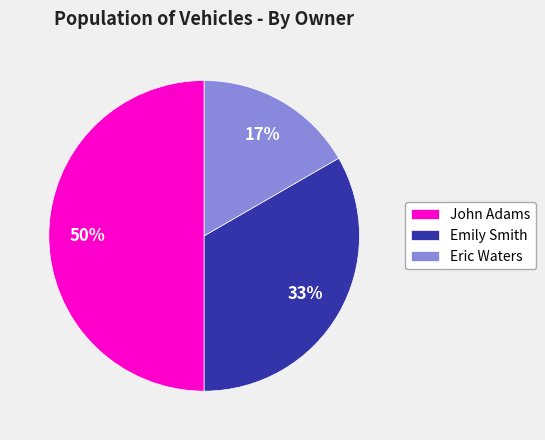

Does Eric Waters represent more than half of the total?

No